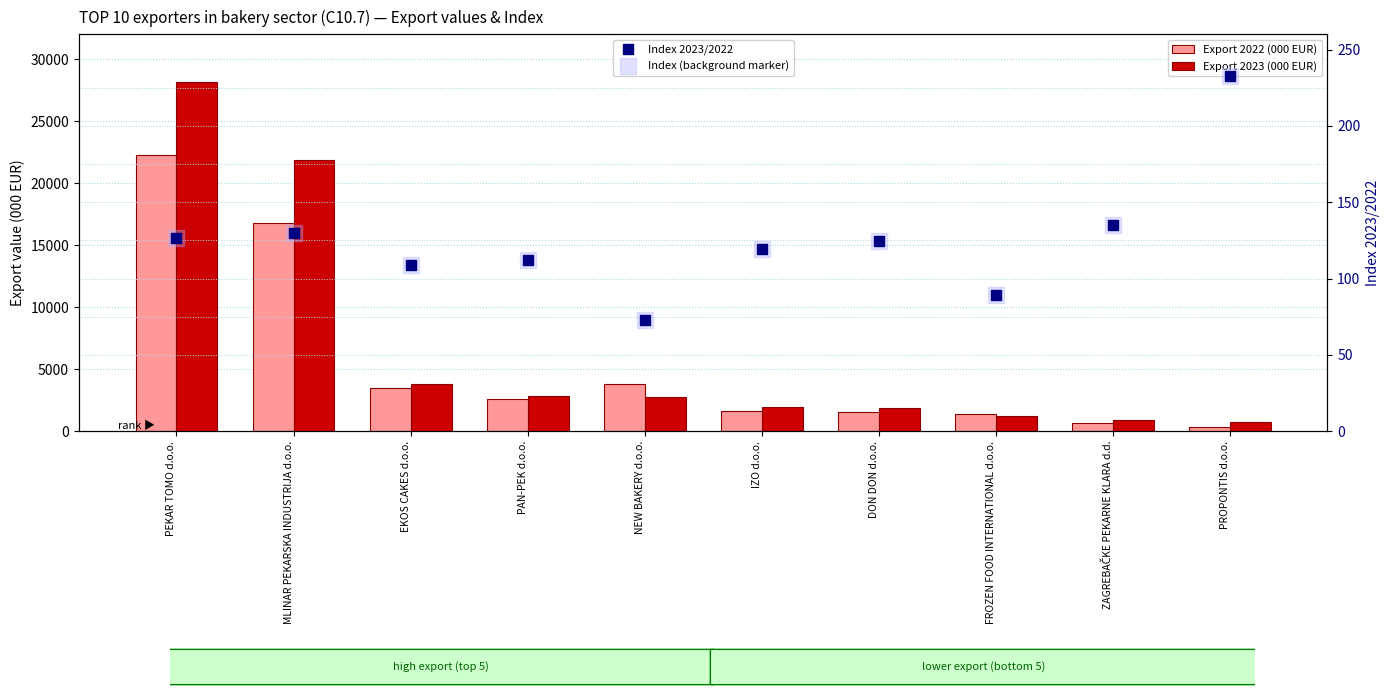

What is the total value across all series at DON DON d.o.o.?

3662.6